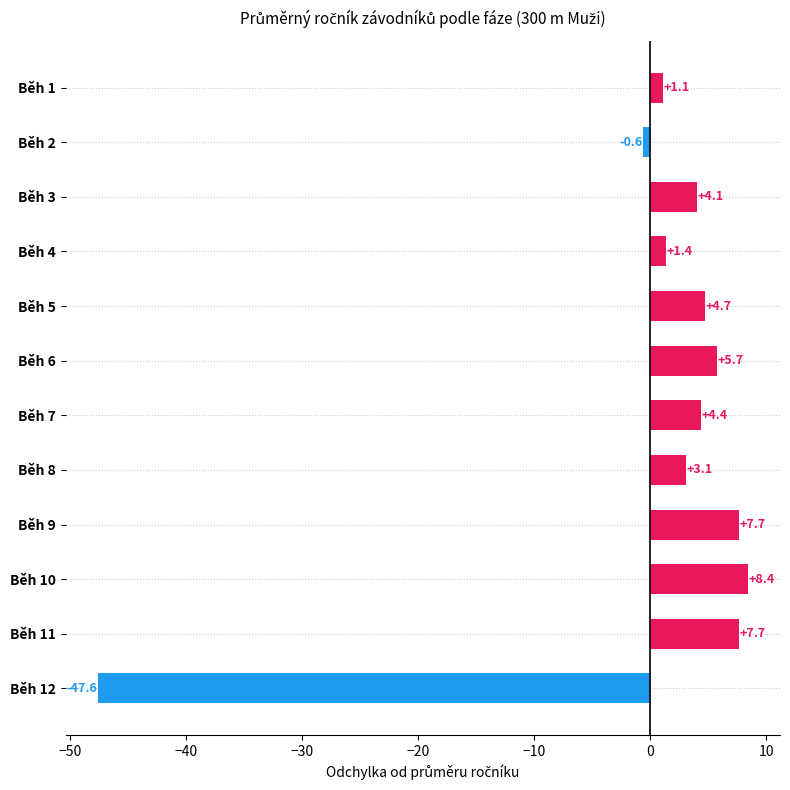

Is it true that the value at Běh 4 is 1.4?

True